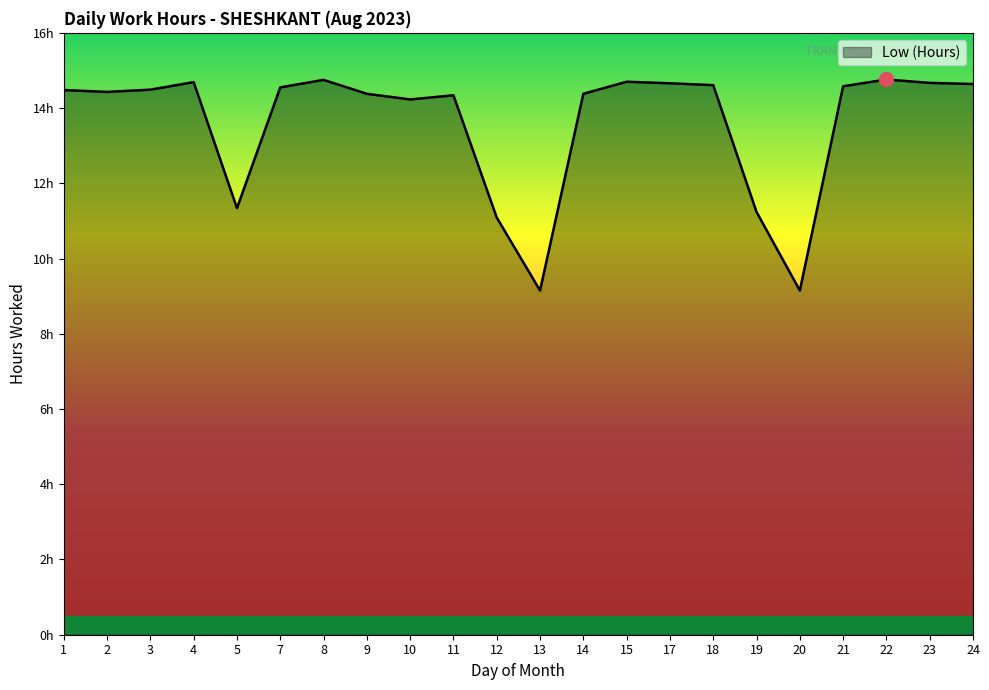

What value does the data have at 19?

11.2